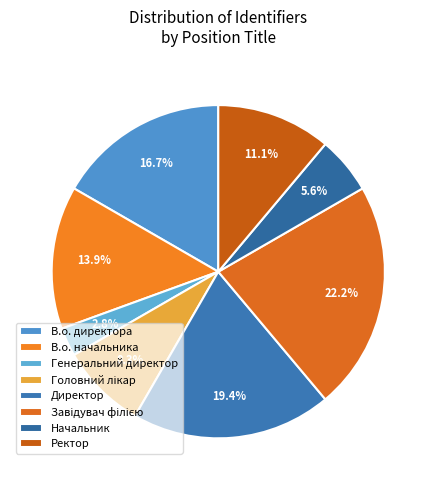

Count the number of slices in the pie.

8